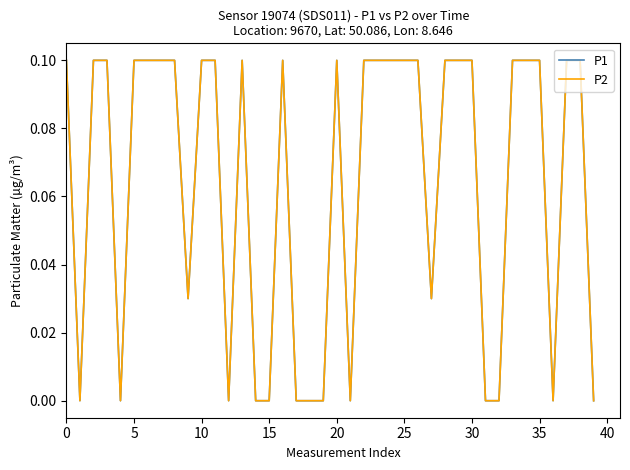

How many lines are shown in the chart?

2